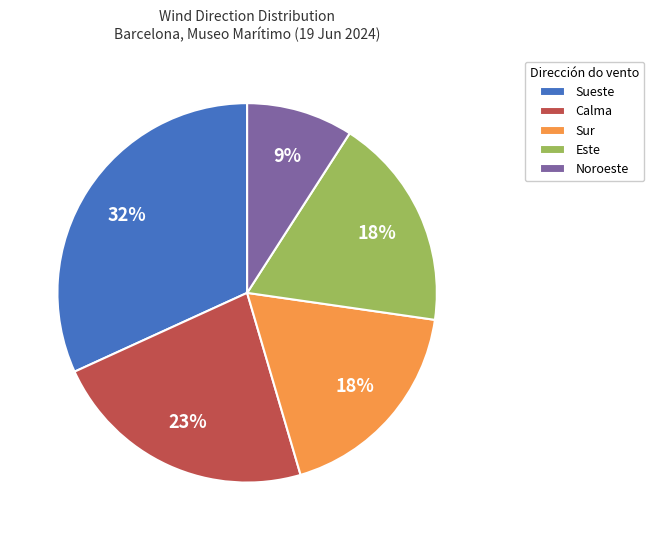

Is the sum of Noroeste and Sur greater than half?

No